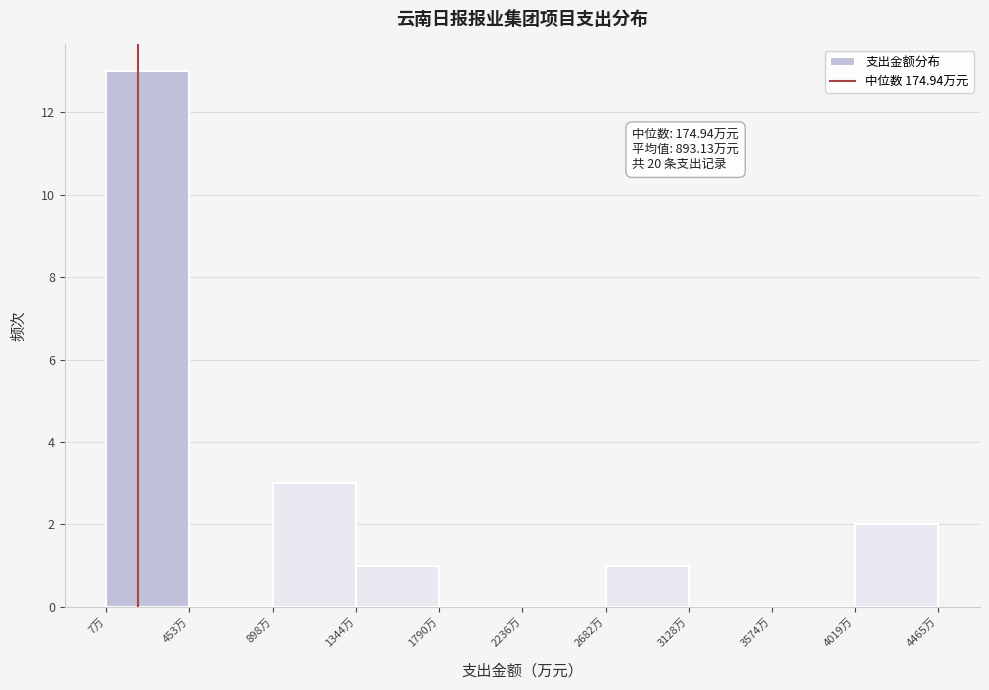

Over which range of the x-axis is the bar tallest?

0 to 450